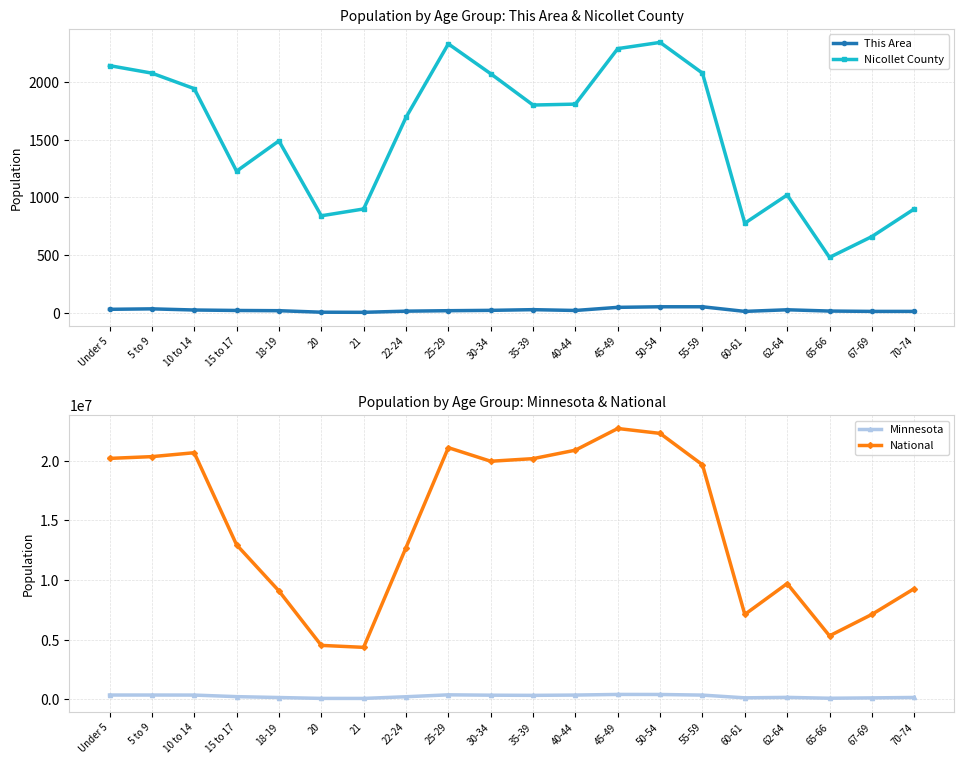

True or false: Minnesota and Nicollet County intersect in this chart.

False